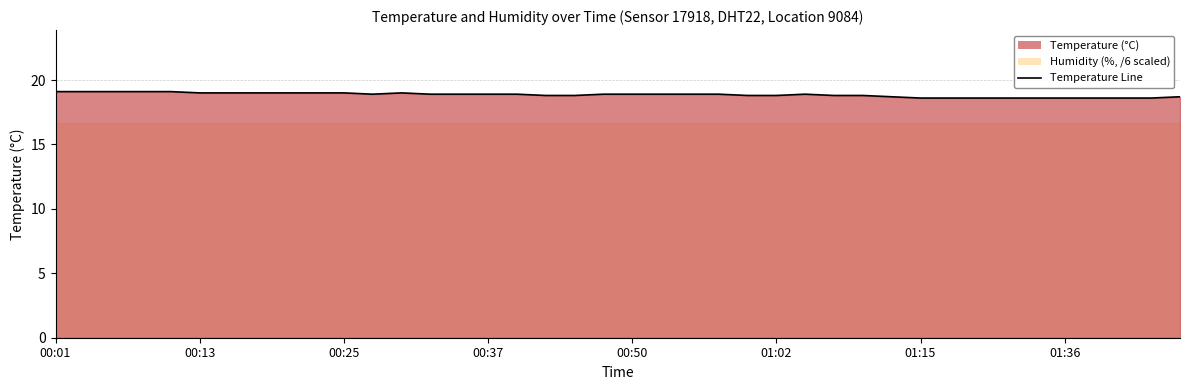

Reading left to right, list all the values displayed in this chart.

19.1	19.1	19.1	19.1	19.1	19.0	19.0	19.0	19.0	19.0	19.0	18.9	19.0	18.9	18.9	18.9	18.9	18.8	18.8	18.9	18.9	18.9	18.9	18.9	18.8	18.8	18.9	18.8	18.8	18.7	18.6	18.6	18.6	18.6	18.6	18.6	18.6	18.6	18.6	18.7